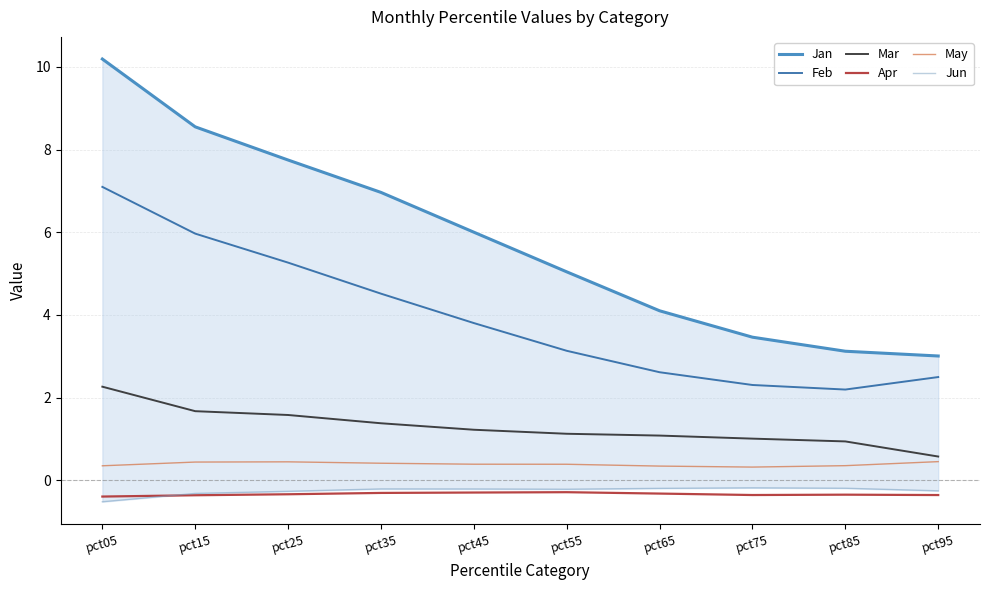

How many distinct data groups are displayed?

6